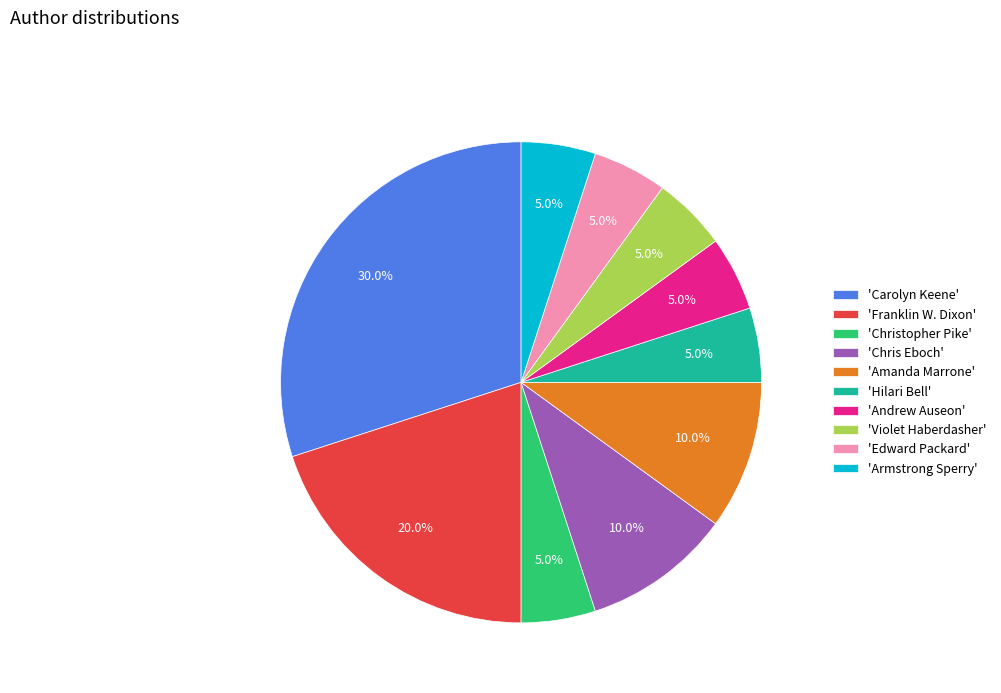

Which category has the biggest portion of the pie?

'Carolyn Keene'